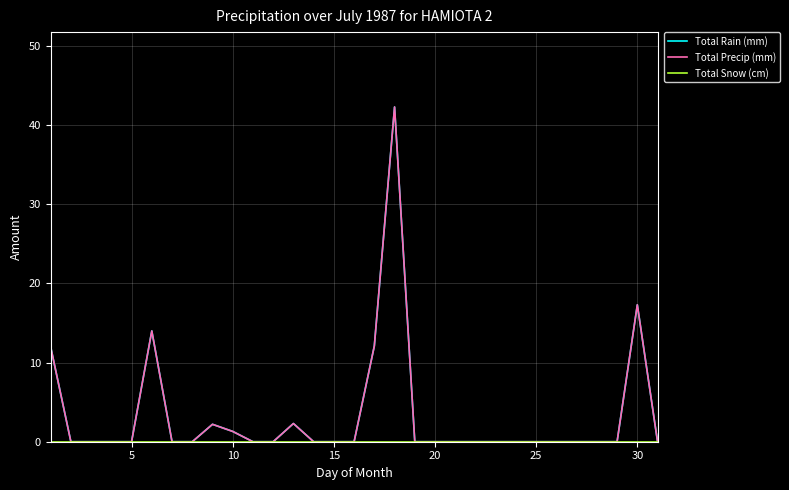

List the series in order of their peak value, highest first.

Total Rain (mm), Total Precip (mm), Total Snow (cm)